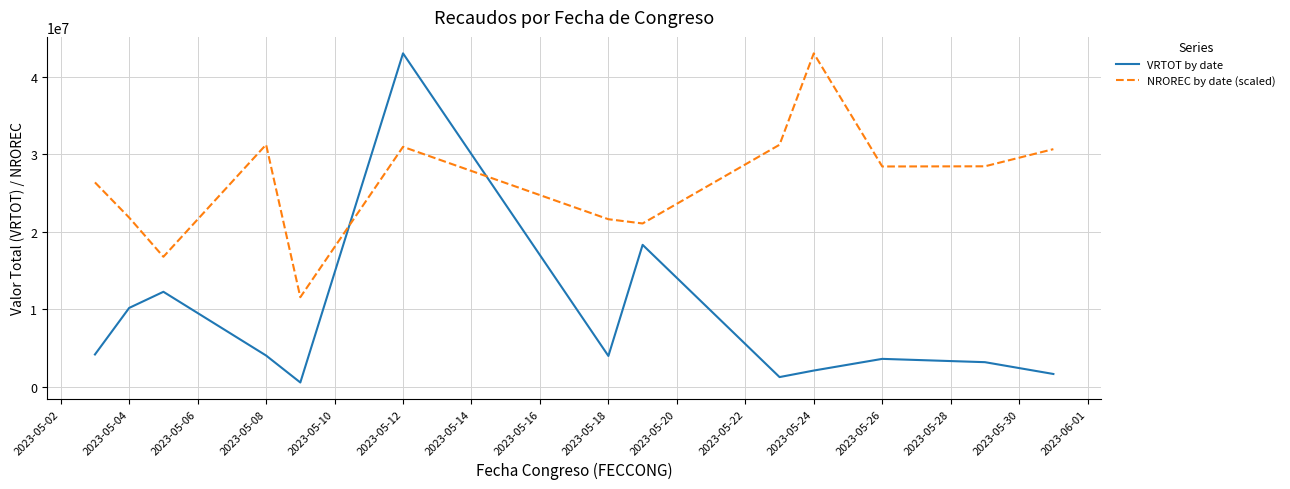

Which series ends up on top after the final intersection of NROREC by date (scaled) and VRTOT by date?

NROREC by date (scaled)